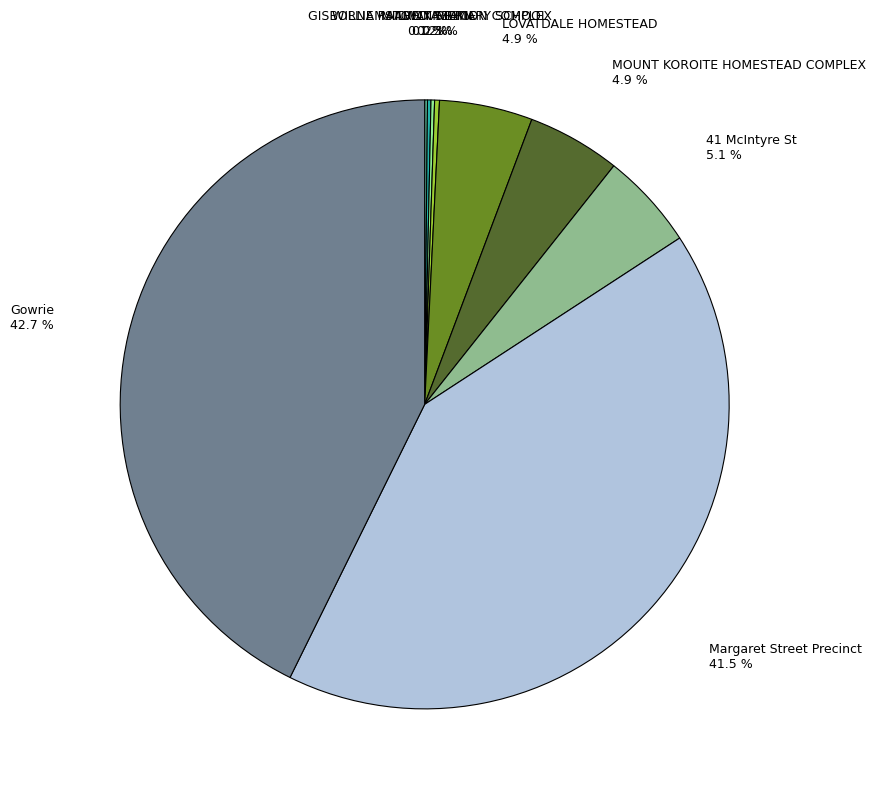

What portion of the pie excludes Margaret Street Precinct?

58.5%